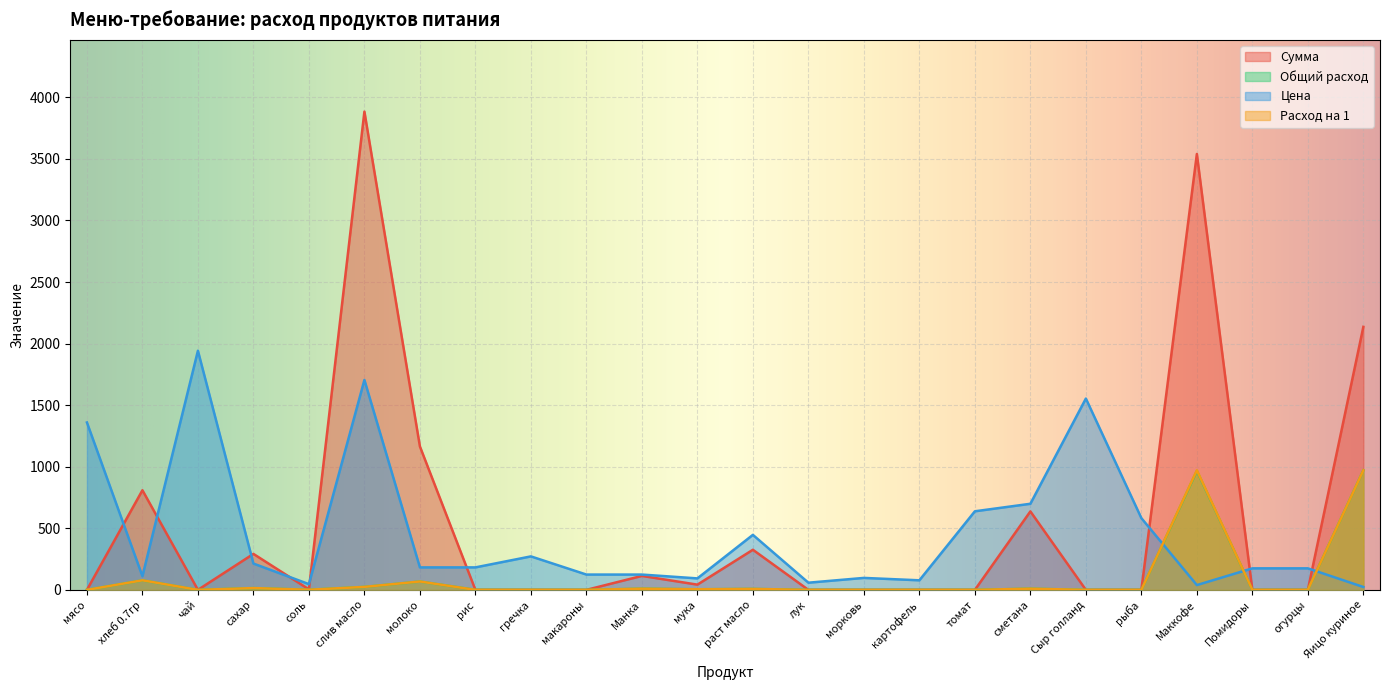

At which label does Цена reach its peak?

чай